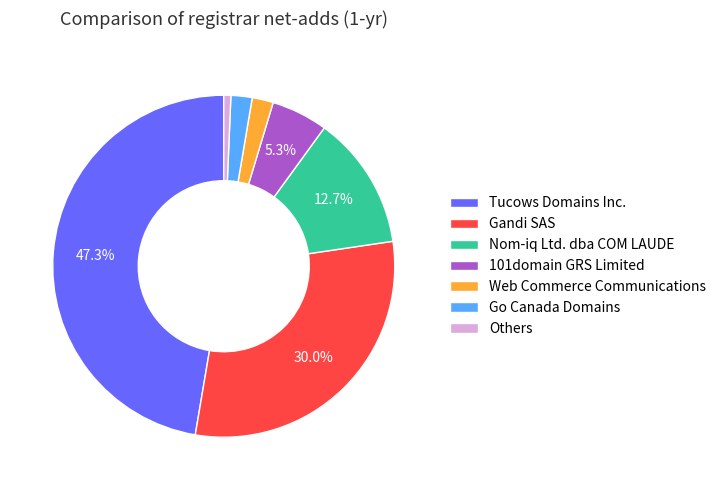

Between Web Commerce Communications and 101domain GRS Limited, which is larger?

101domain GRS Limited